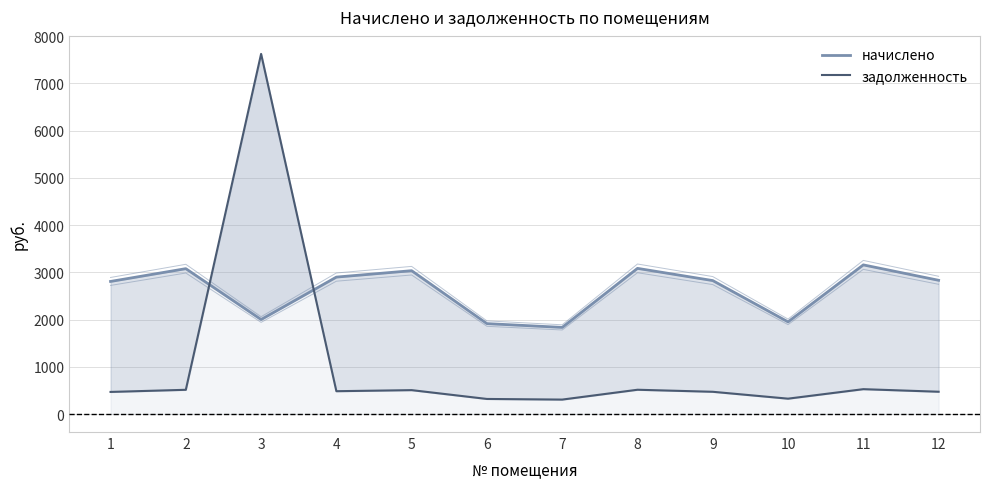

In задолженность, how many points are lower than both neighbors (excluding endpoints)?

3